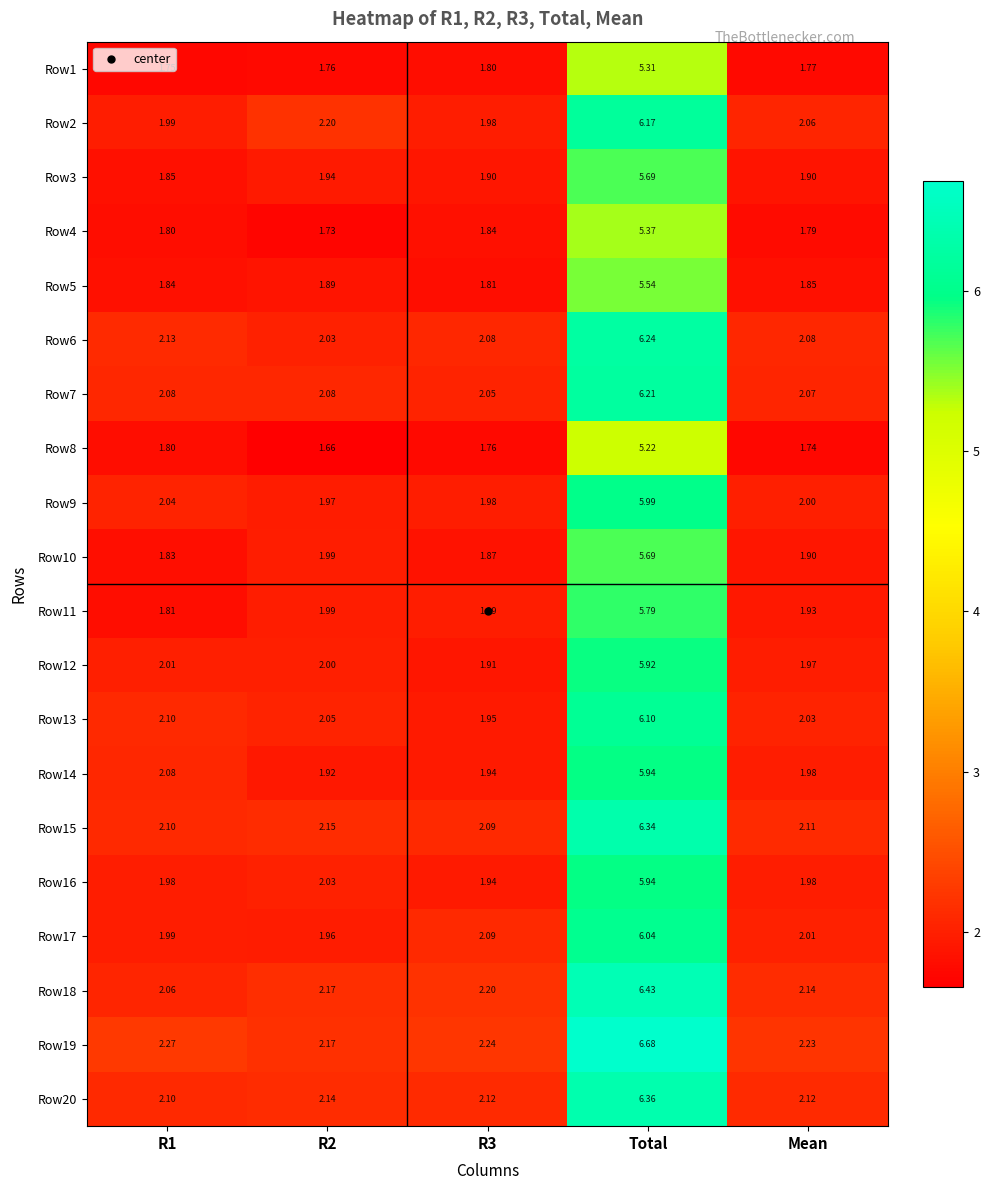

At which category does the chart reach its peak across all series?

Total